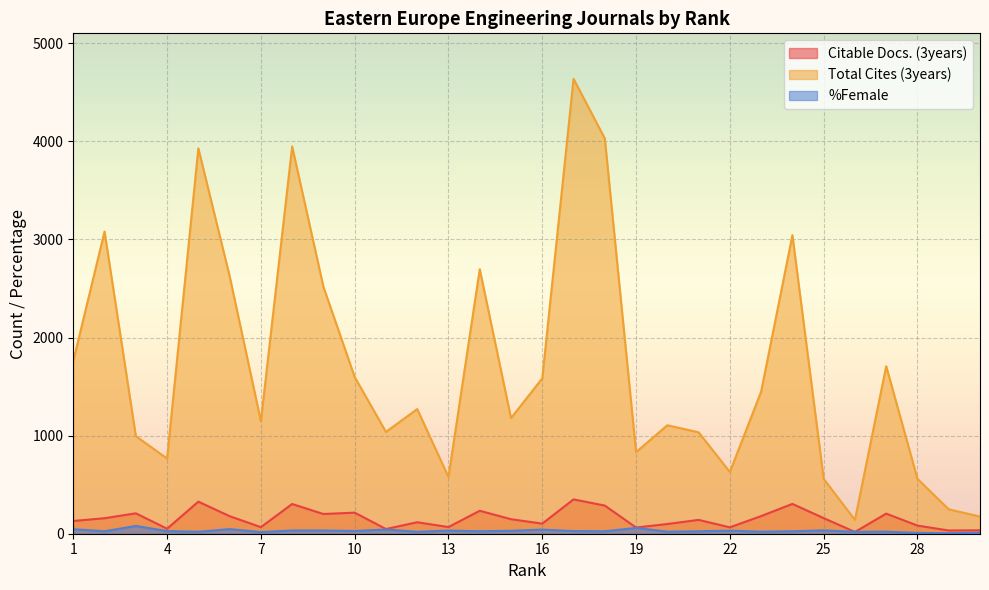

Rank the series by their maximum value, from lowest to highest.

%Female, Citable Docs. (3years), Total Cites (3years)